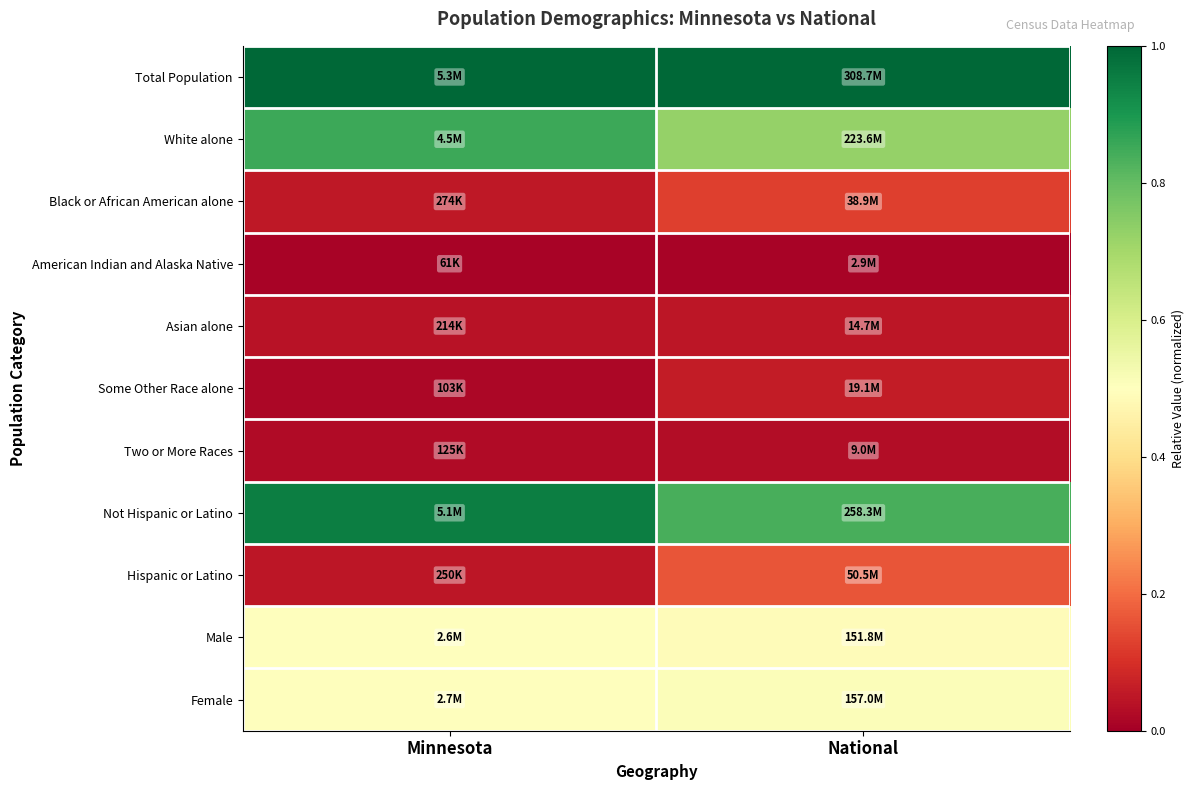

Reading left to right, list all the values displayed in this chart.

Total Population: Minnesota=1.0	National=1.0
White alone: Minnesota=0.9	National=0.7
Black or African American alone: Minnesota=0.1	National=0.1
American Indian and Alaska Native: Minnesota=0.0	National=0.0
Asian alone: Minnesota=0.0	National=0.0
Some Other Race alone: Minnesota=0.0	National=0.1
Two or More Races: Minnesota=0.0	National=0.0
Not Hispanic or Latino: Minnesota=1.0	National=0.8
Hispanic or Latino: Minnesota=0.0	National=0.2
Male: Minnesota=0.5	National=0.5
Female: Minnesota=0.5	National=0.5